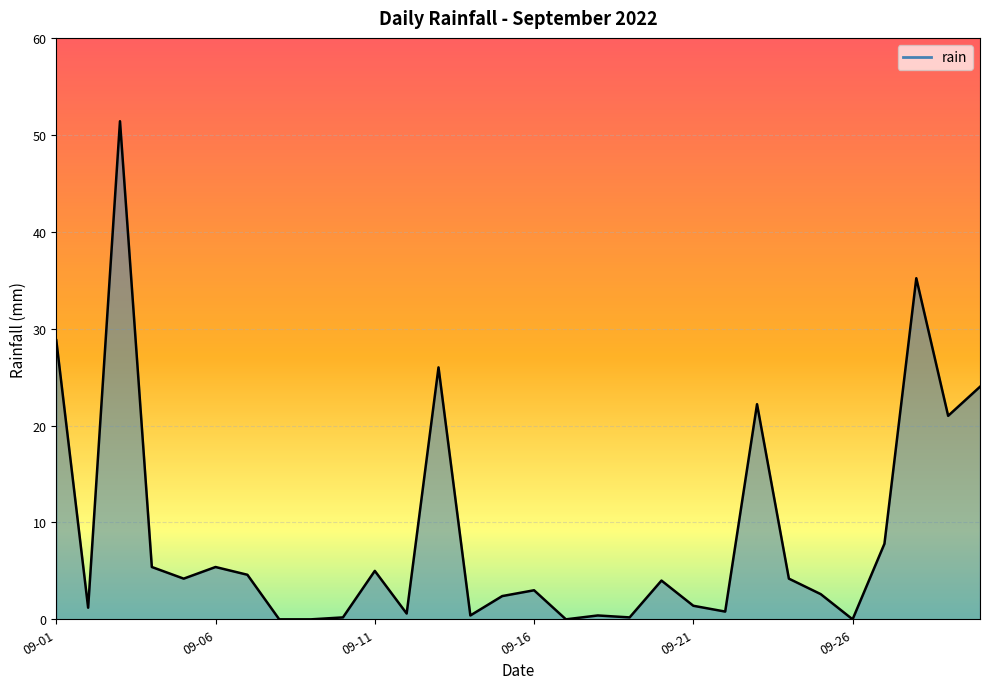

What is the greatest value displayed?

51.4